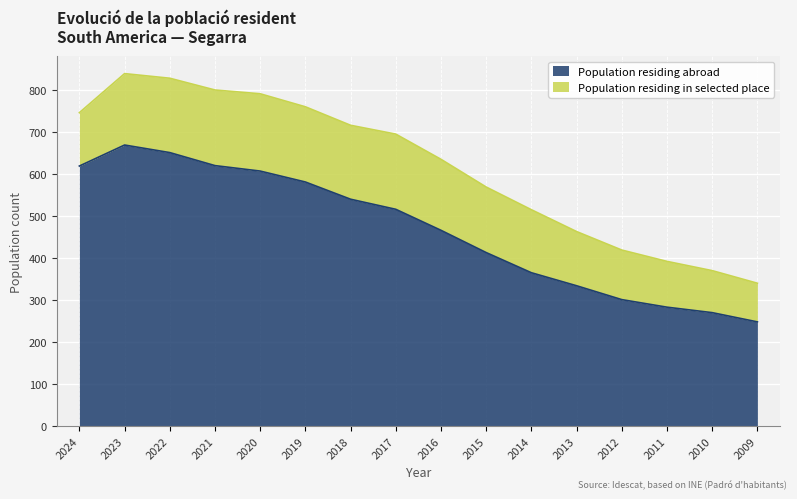

What is the difference between the values at 2021 and 2009?

372